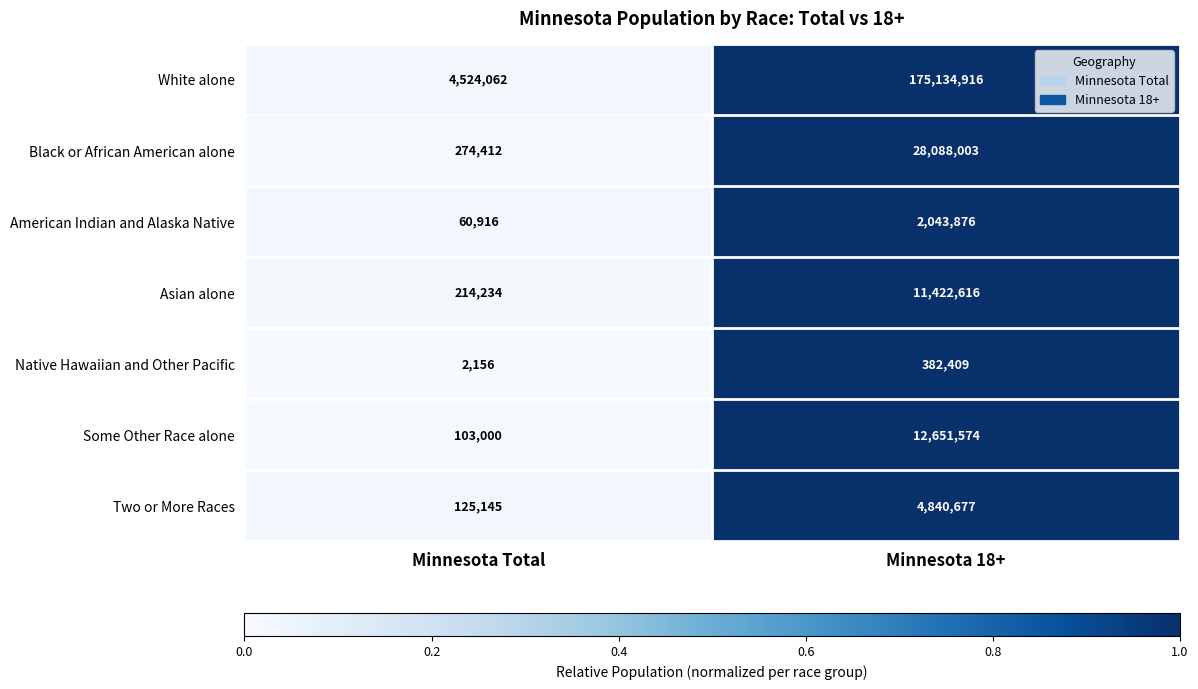

Which category has the highest value across all series?

Minnesota 18+